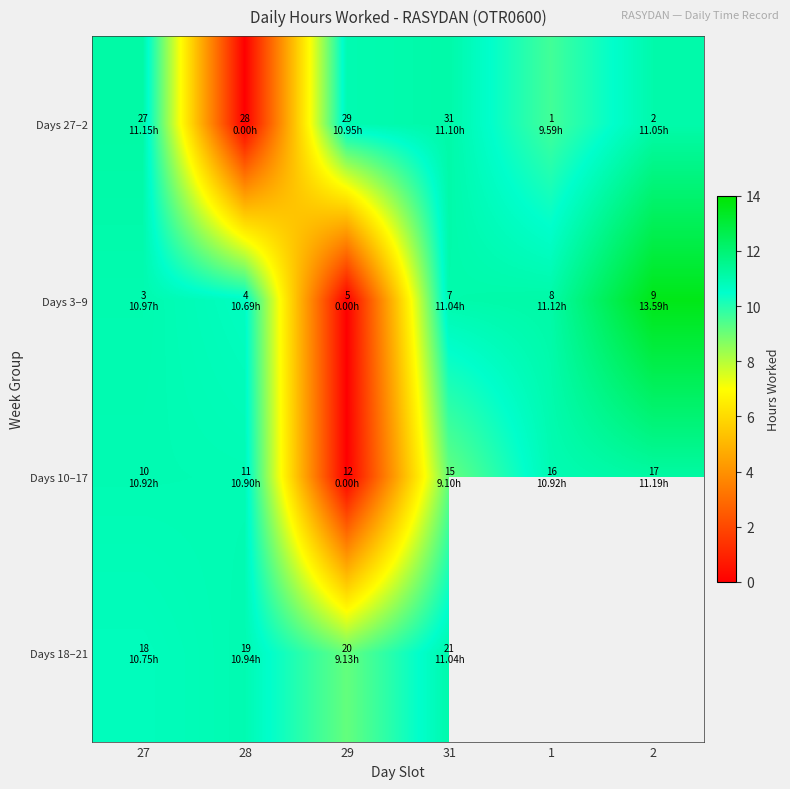

Is the value of Days 18–21 at 27 greater than the value of Days 27–2 at 29?

No